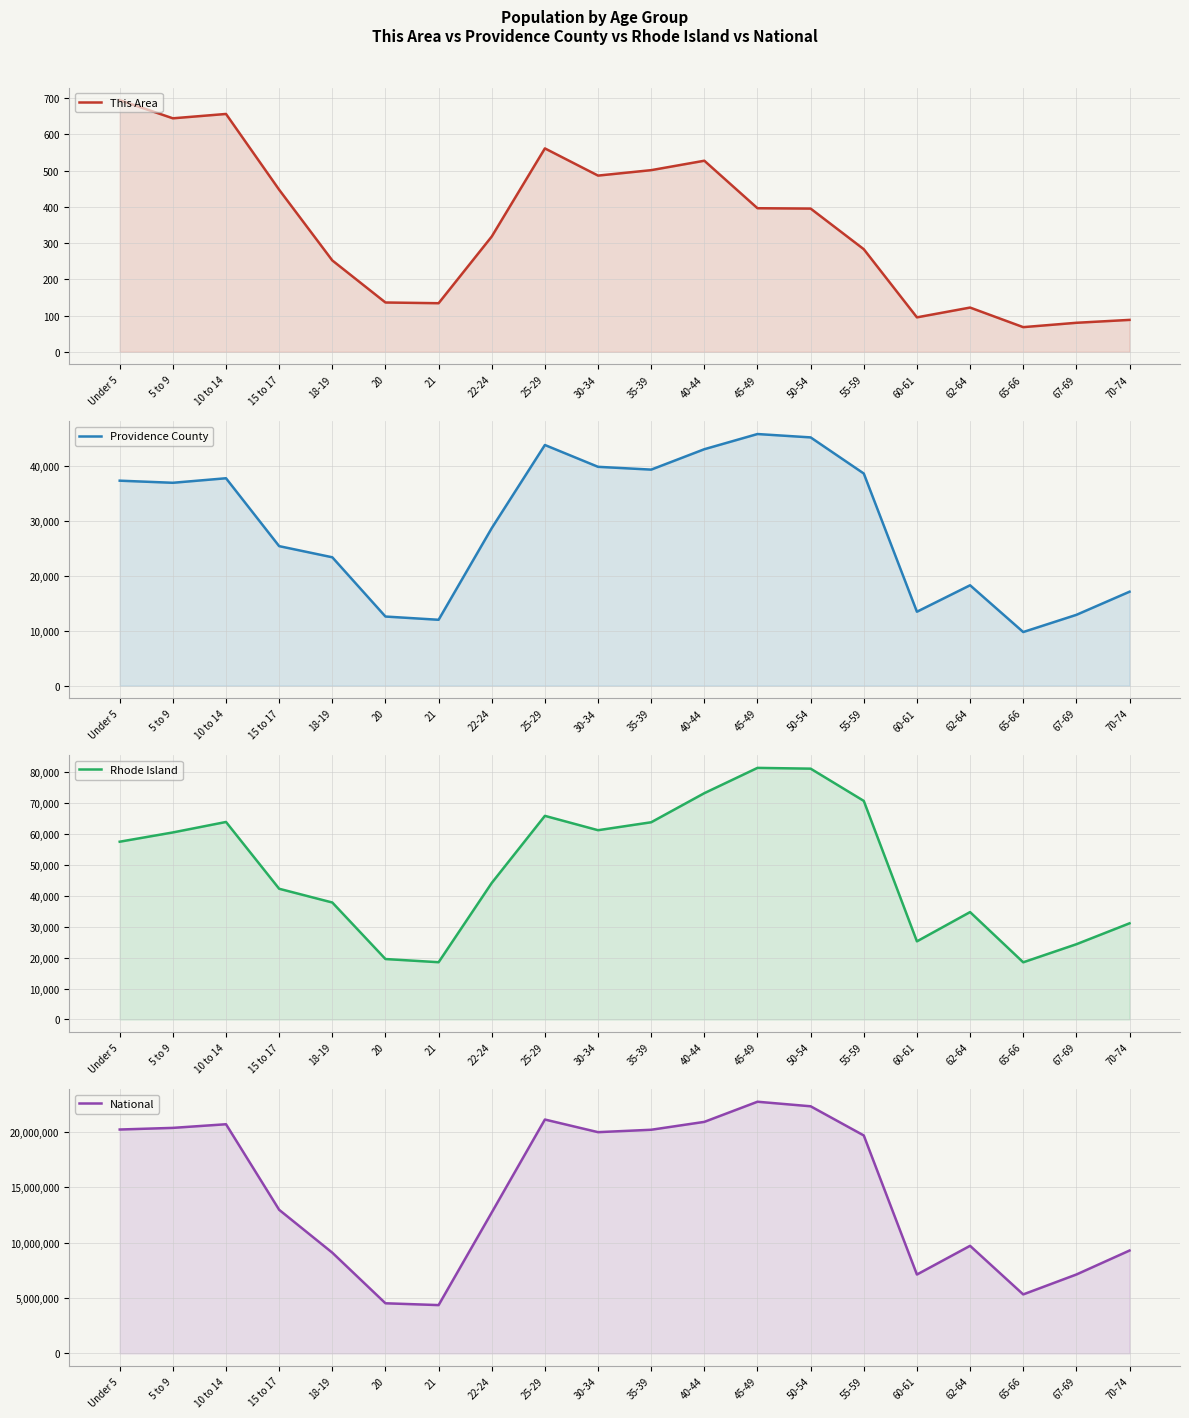

What is the sum of the Rhode Island values at 60-61 and Under 5?

82698